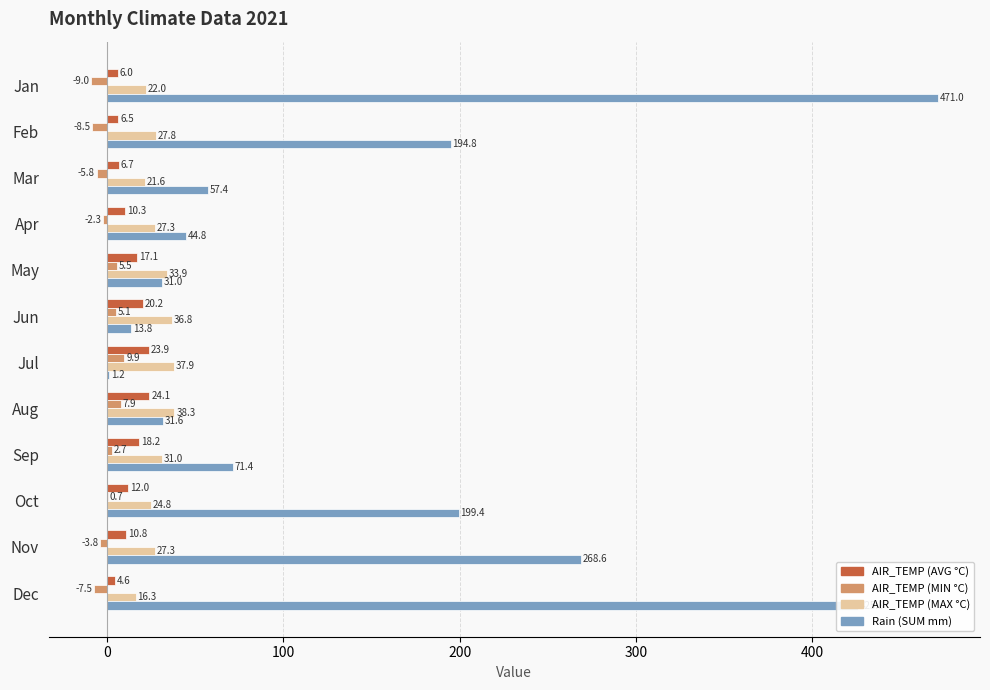

Which series has the largest range (max minus min)?

Rain (SUM mm)